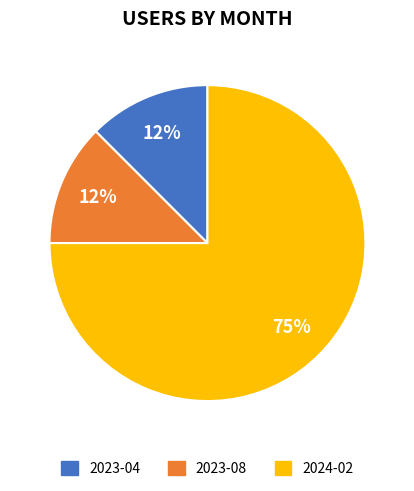

Is there a majority slice in this chart?

Yes